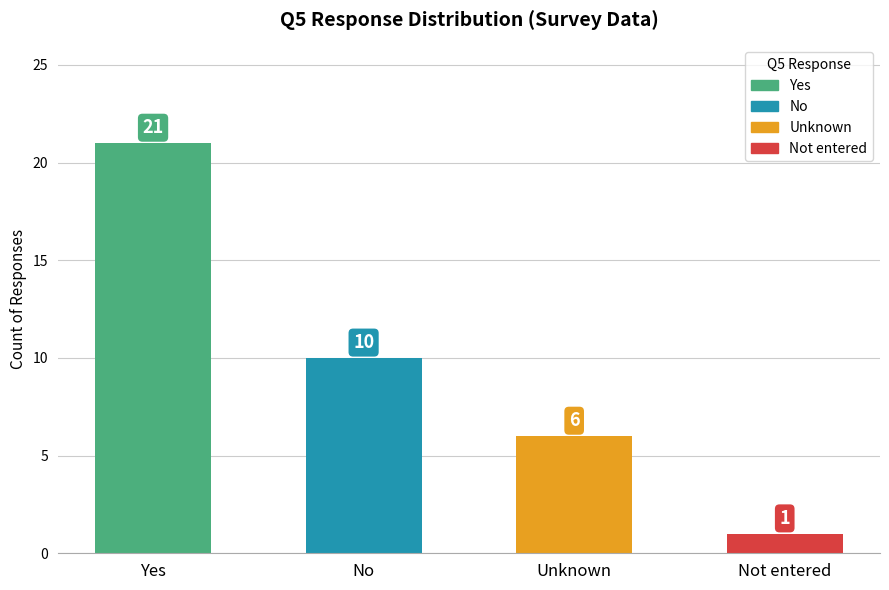

List the labels in order of value, largest first.

Yes, No, Unknown, Not entered